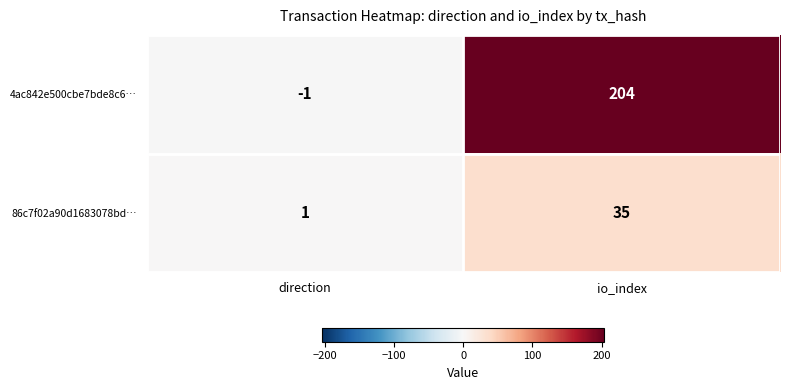

At how many categories does at least one series exceed 56?

1